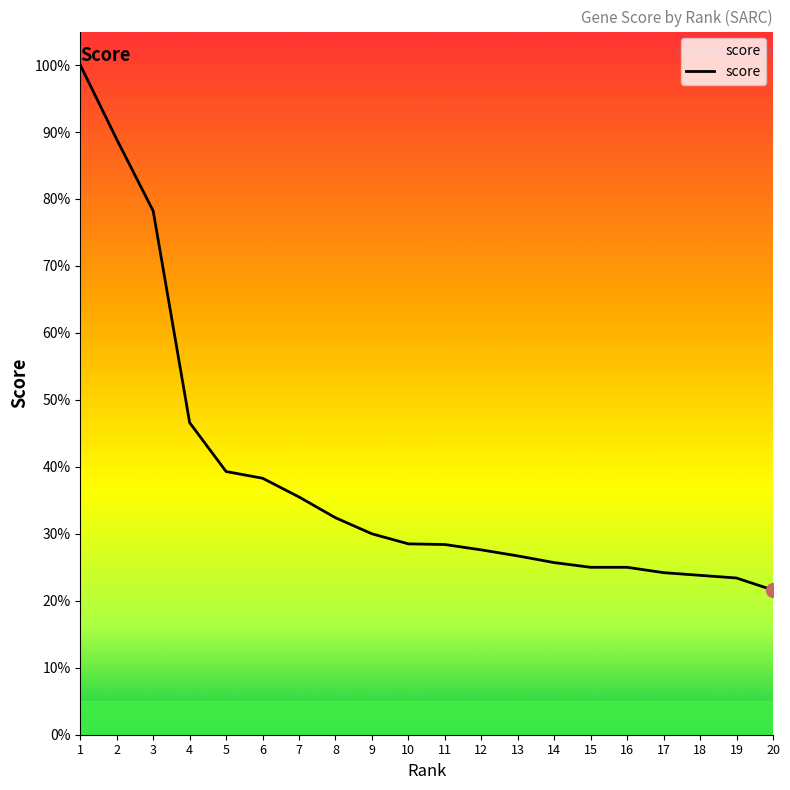

What is the greatest value displayed?

1.0